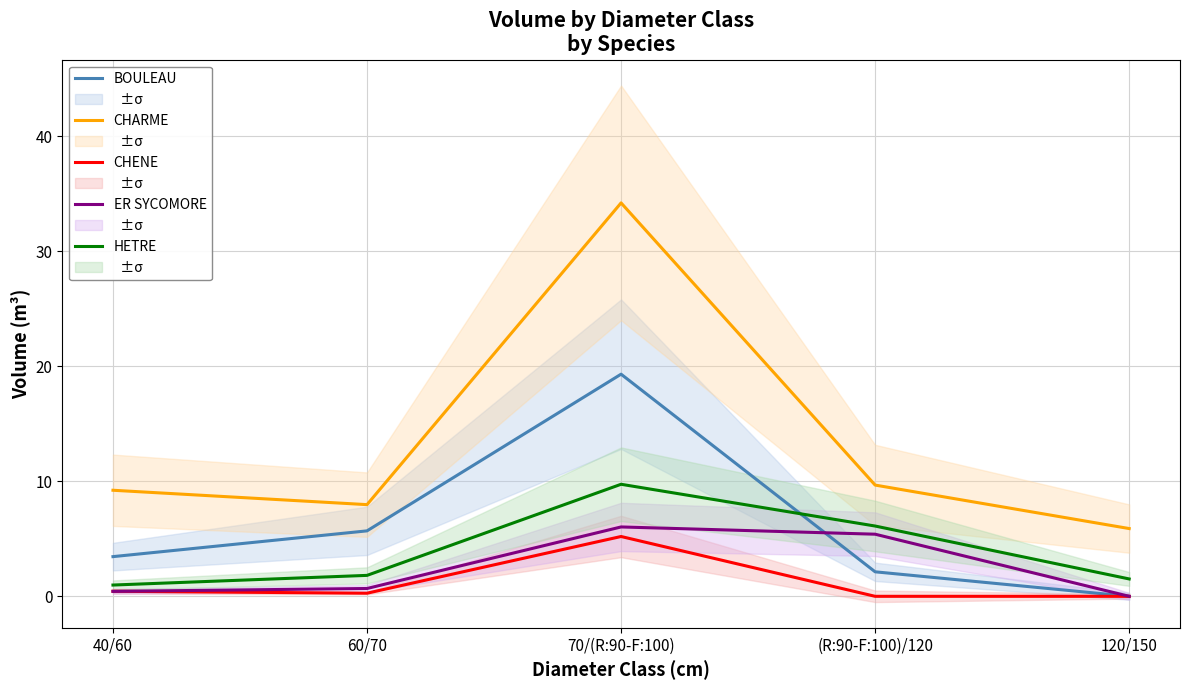

Read the BOULEAU value at 40/60.

3.5